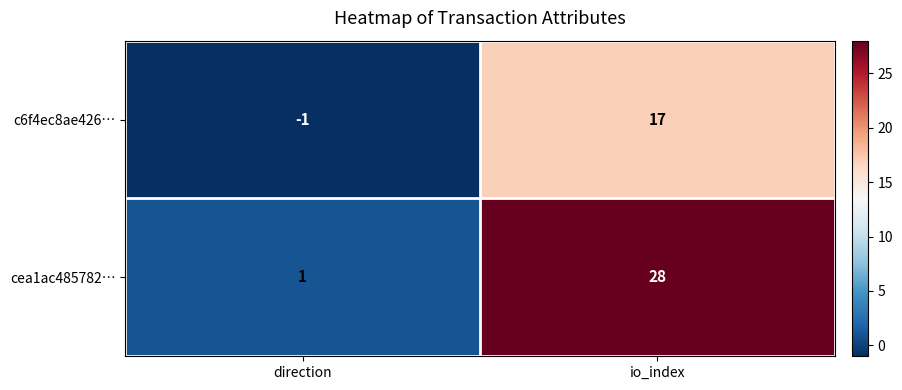

Between direction and io_index, which series saw the biggest shift?

cea1ac485782…